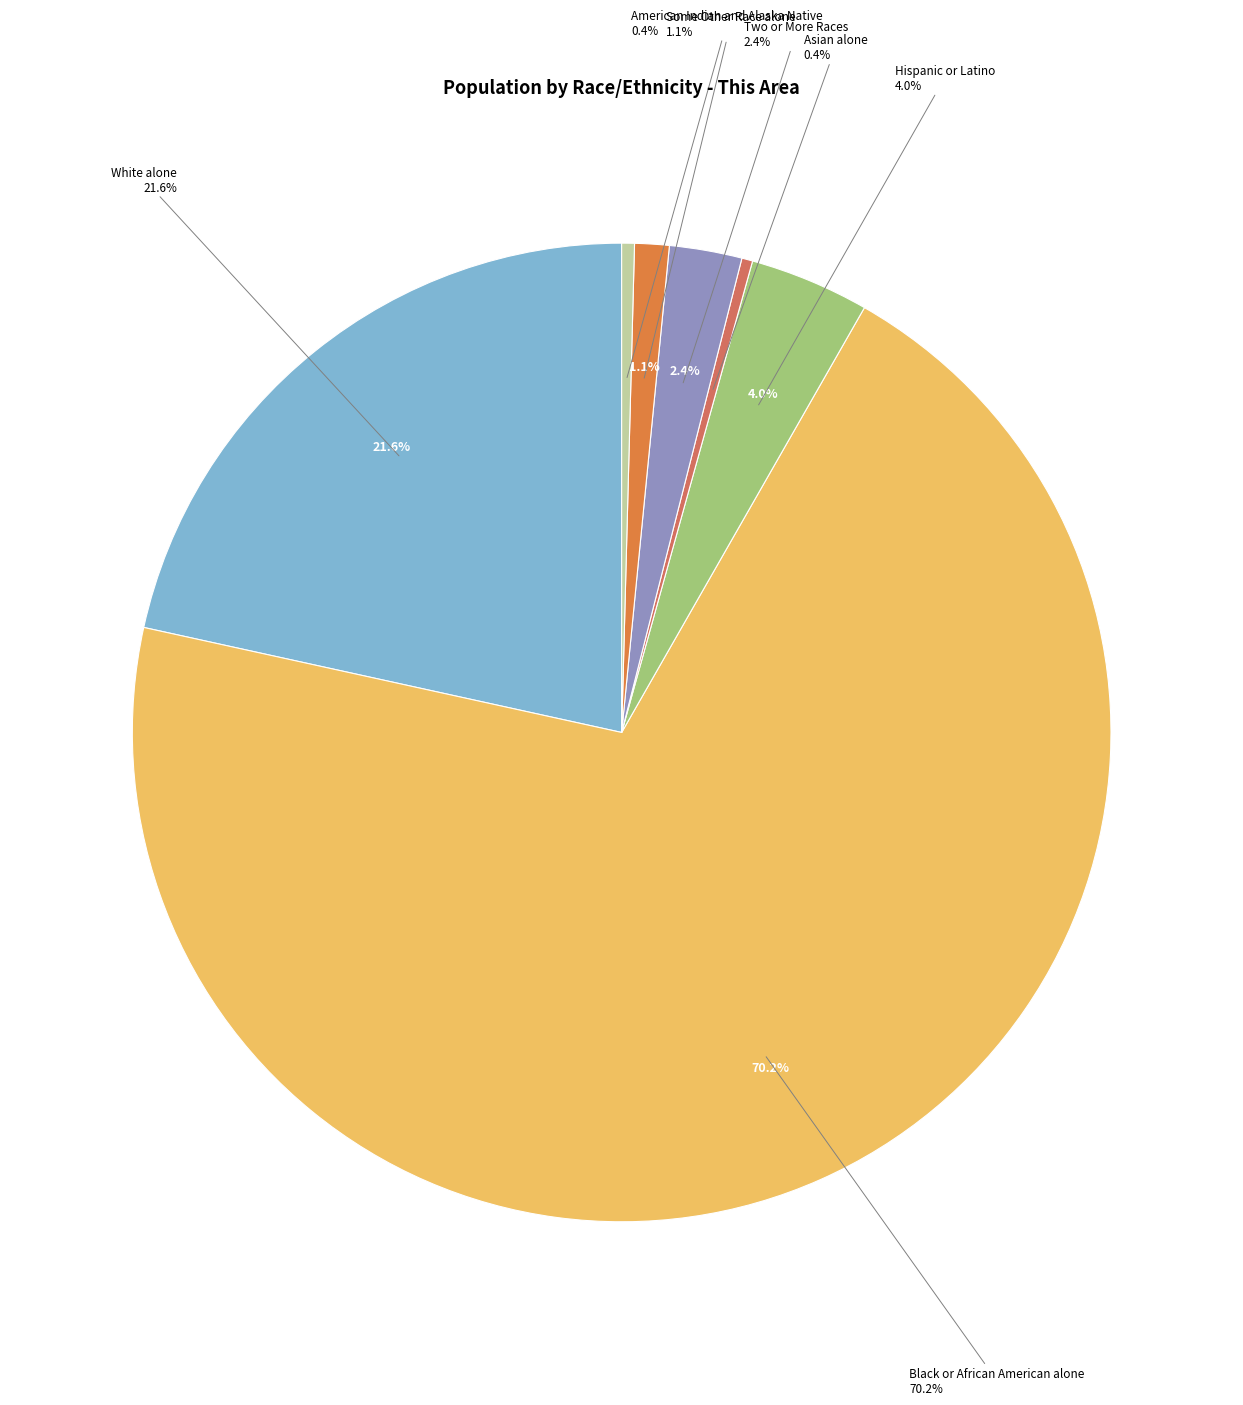

What is the largest slice in the pie chart?

Black or African American alone